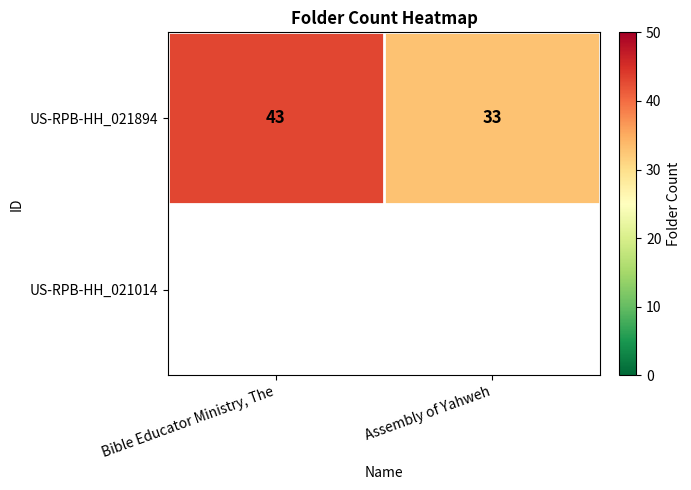

What is the maximum value shown in the chart?

43